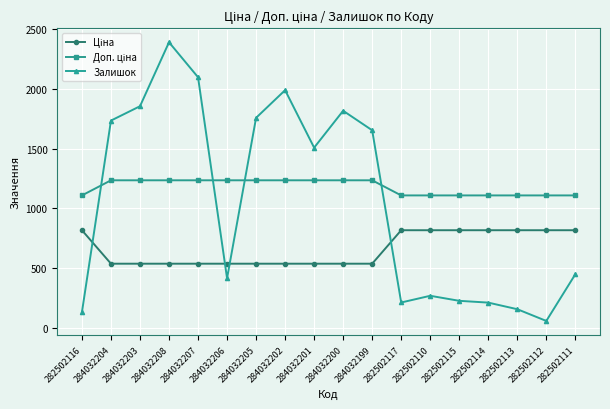

The Залишок series shows 1734.0 at 284032204. True or false?

True